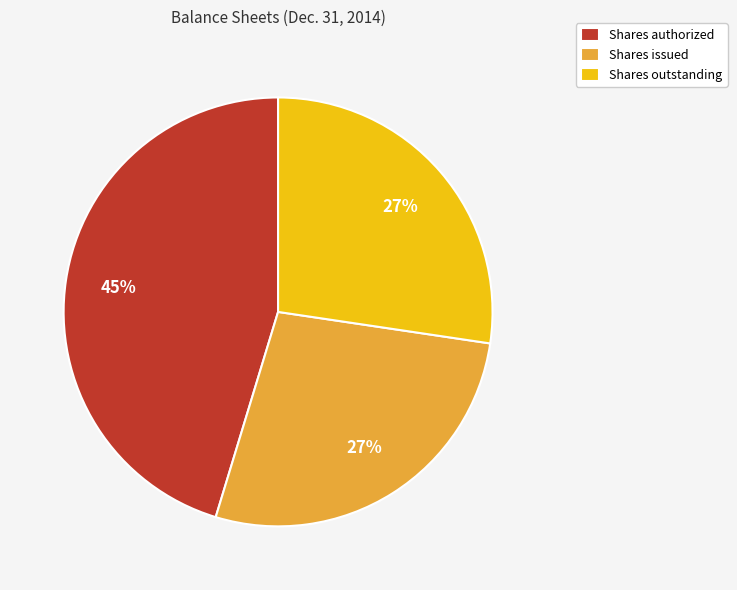

How many slices are in this pie chart?

3